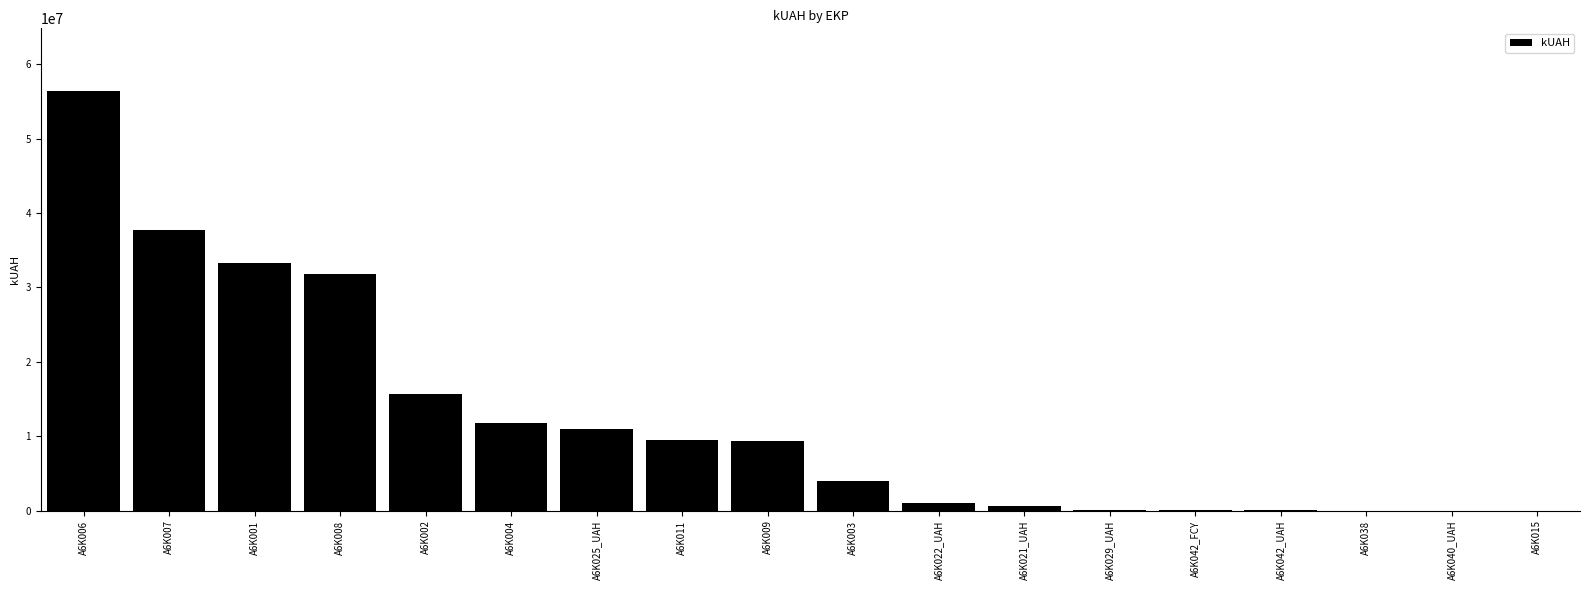

Where does the data first go above 9417738?

A6K006